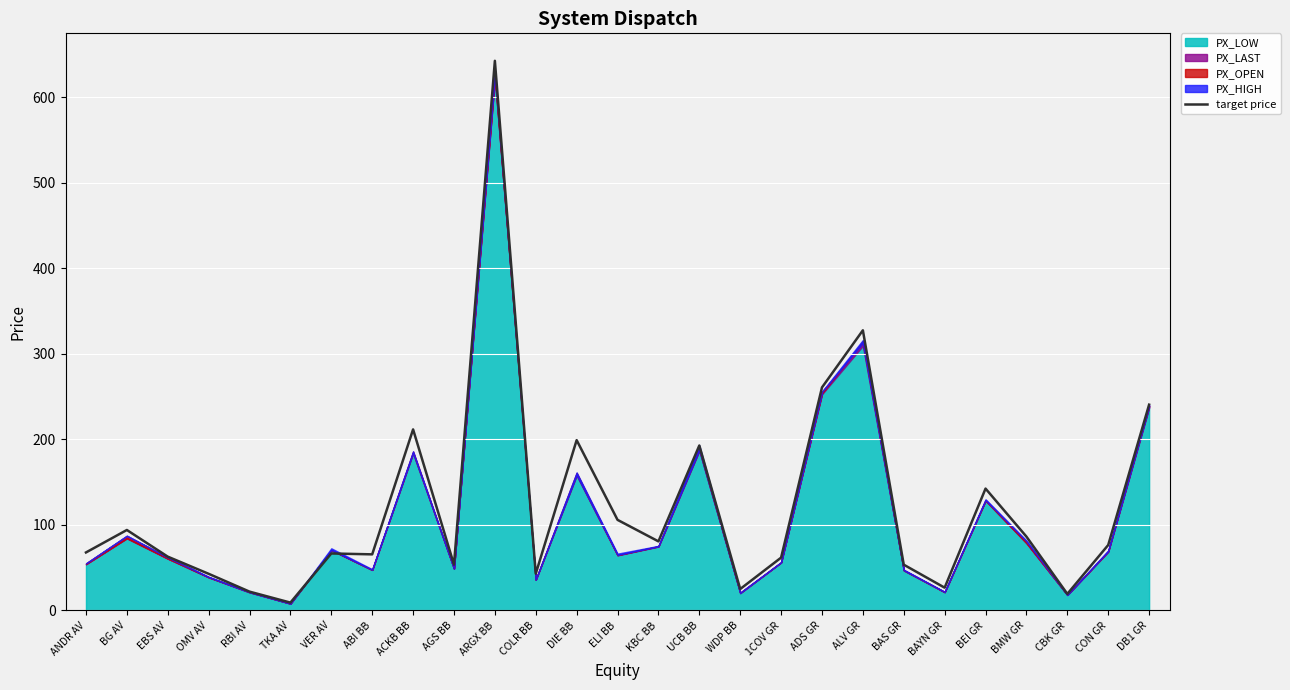

Which has a higher value, BAYN GR or TKA AV?

BAYN GR